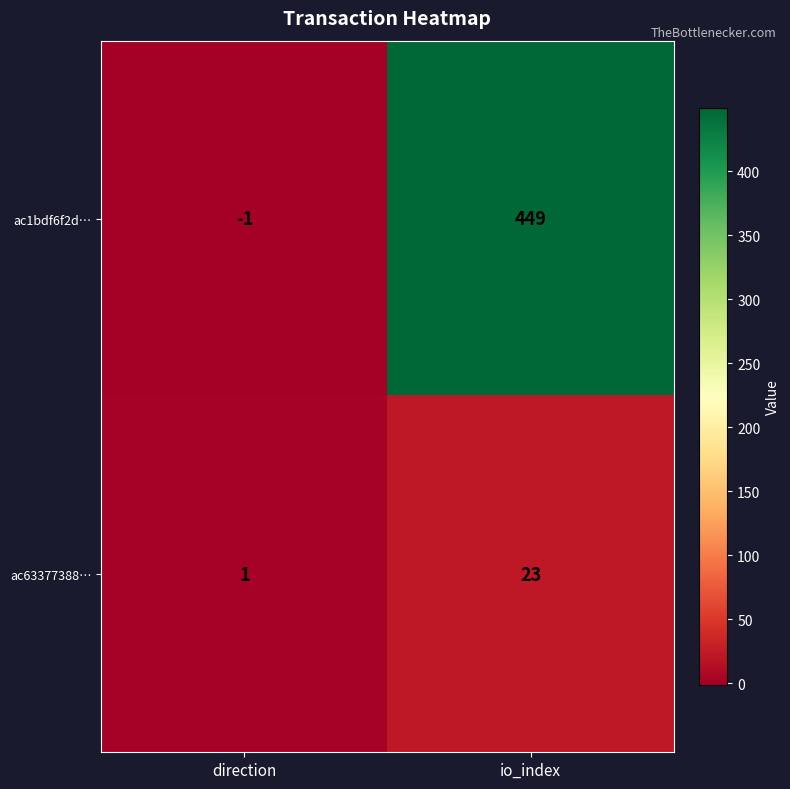

Is it true that ac1bdf6f2d… equals 449 at io_index?

True